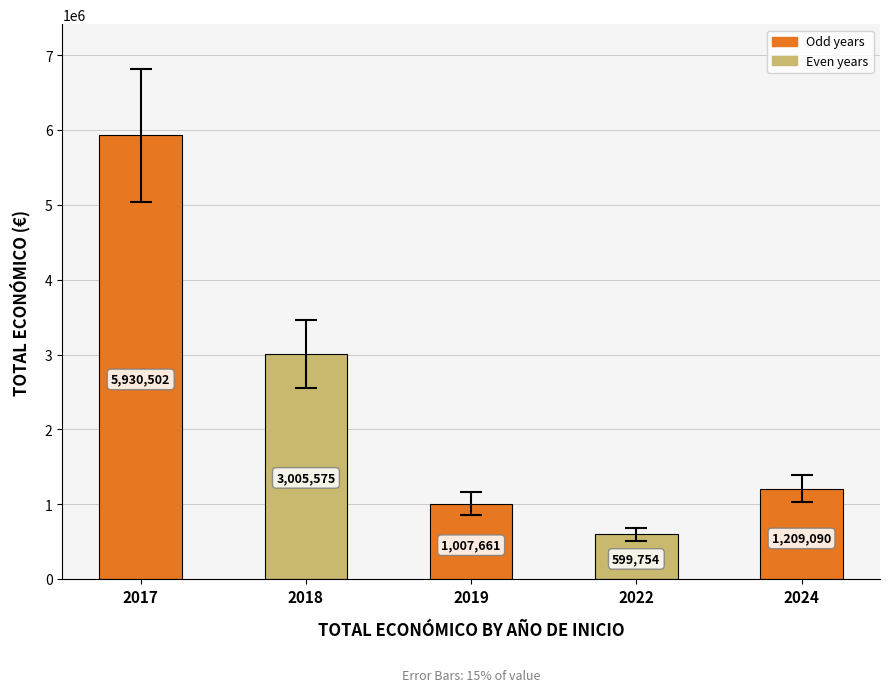

Which label corresponds to the smallest value in the chart?

2022